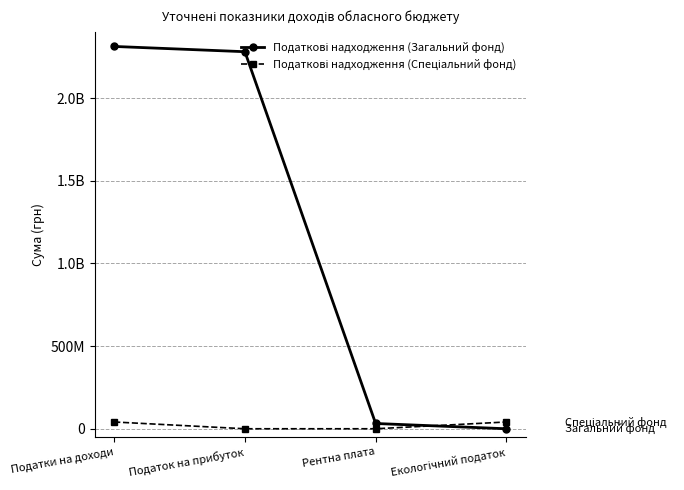

How many positive values does the Податкові надходження (Загальний фонд) series have?

3